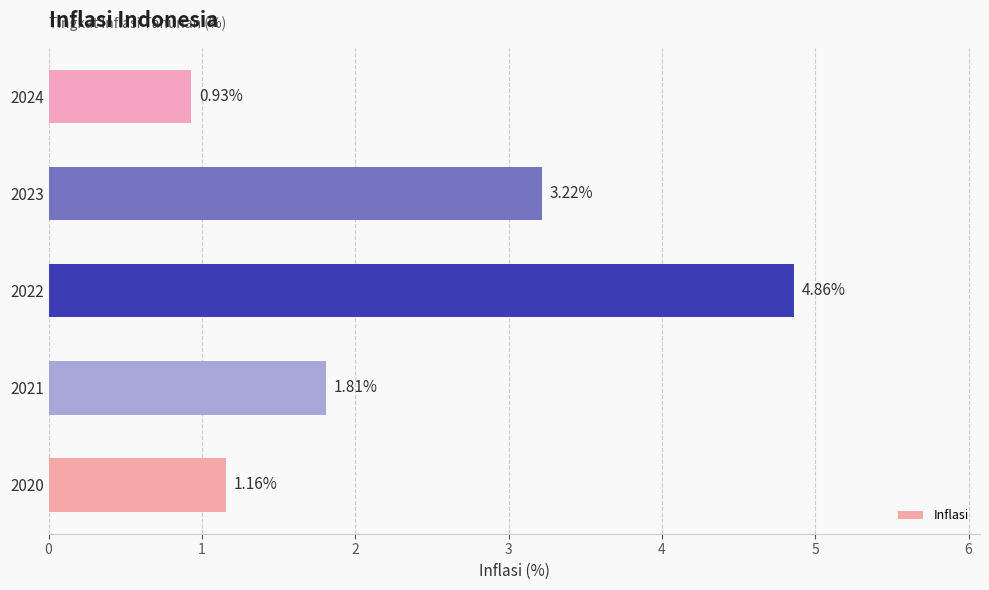

Which category has the lowest value across all series?

2024